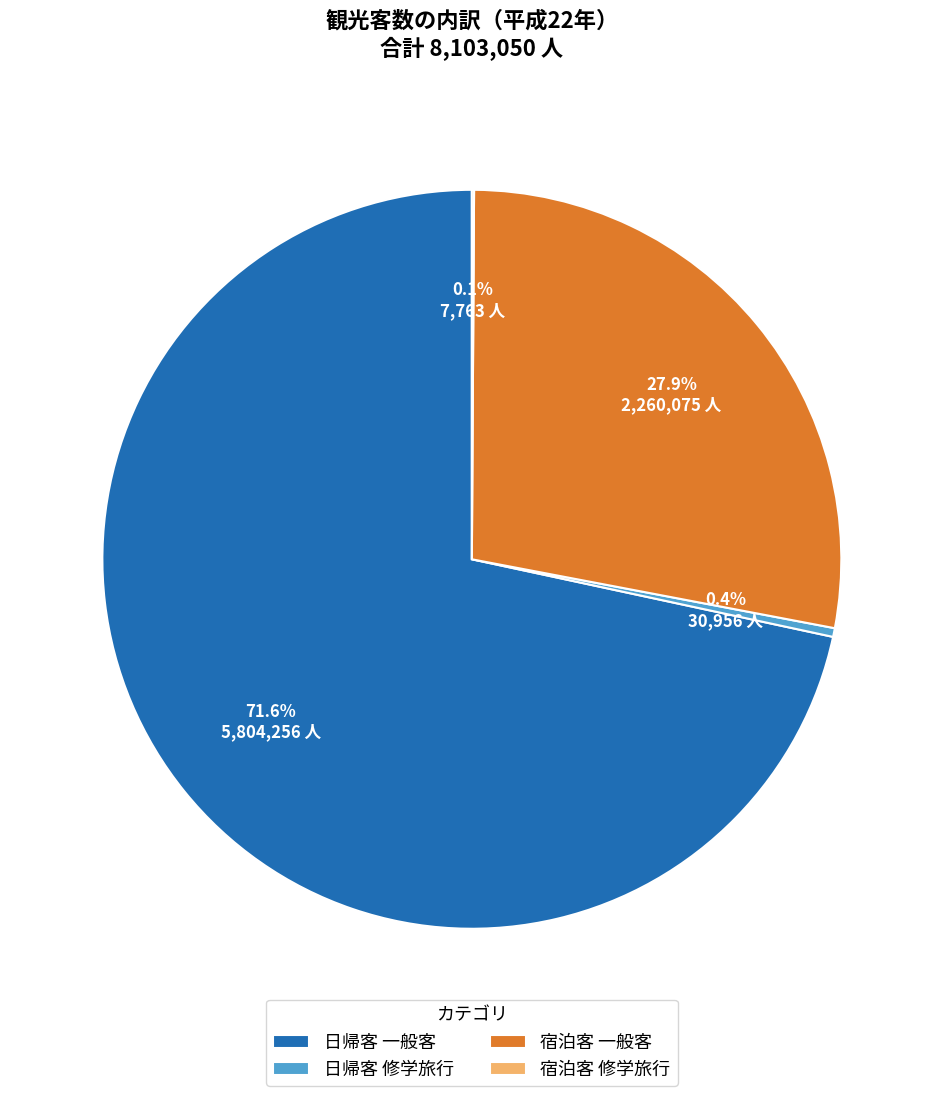

Does 宿泊客 一般客 represent more than half of the total?

No